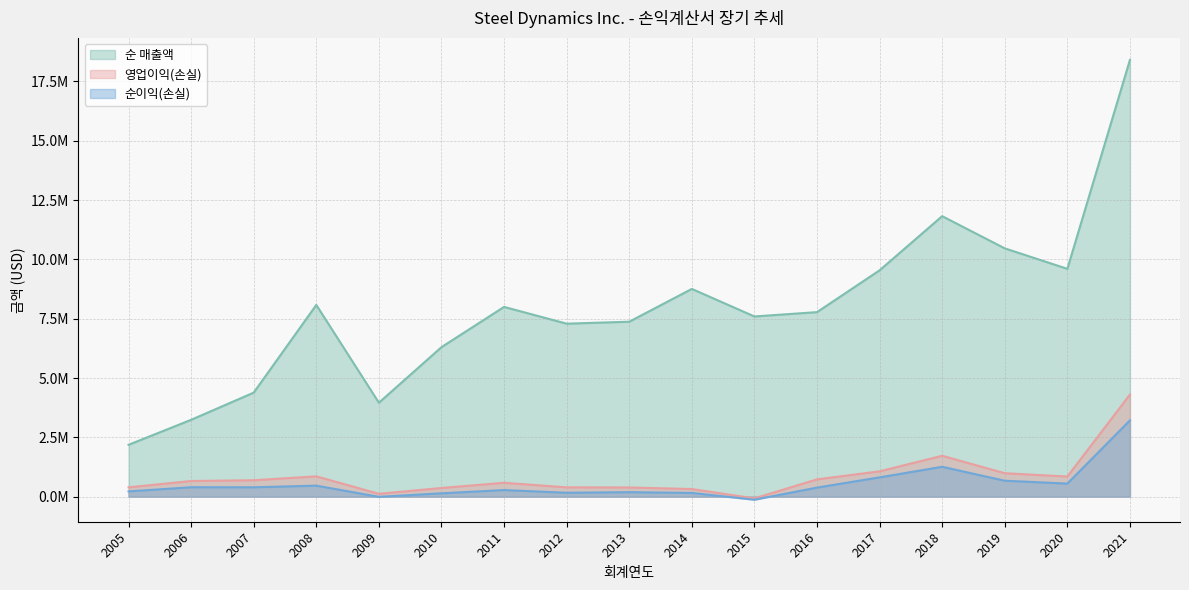

True or false: 순 매출액 and 영업이익(손실) intersect in this chart.

False